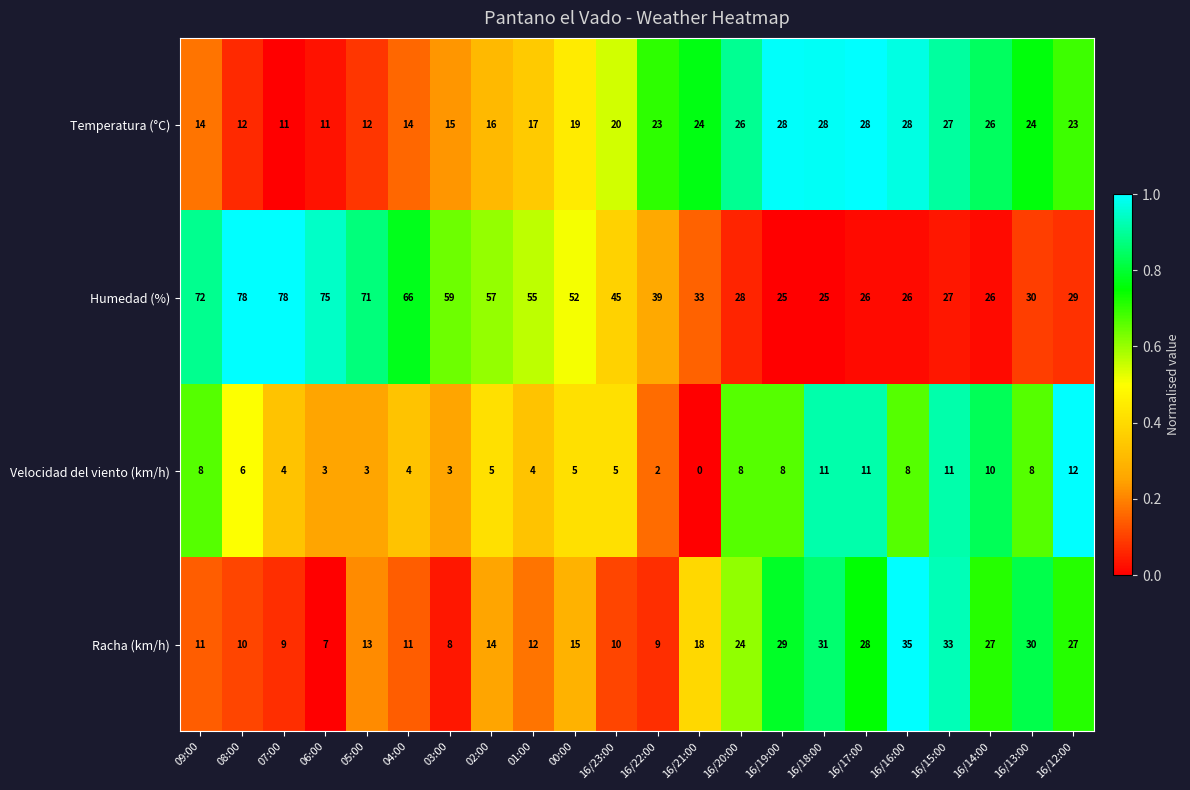

What is the difference between the maximum and minimum values in the Racha (km/h) series?

28